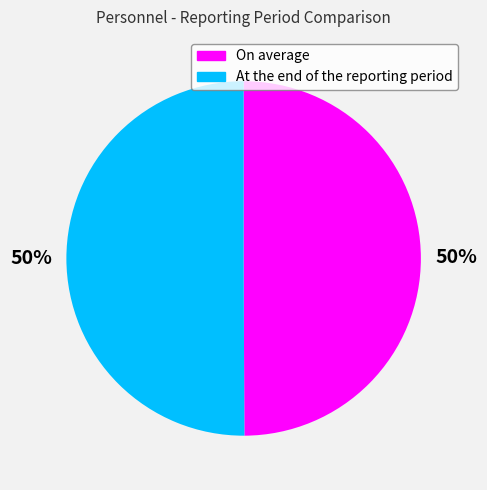

To the nearest percent, what percentage of the pie is At the end of the reporting period?

50%